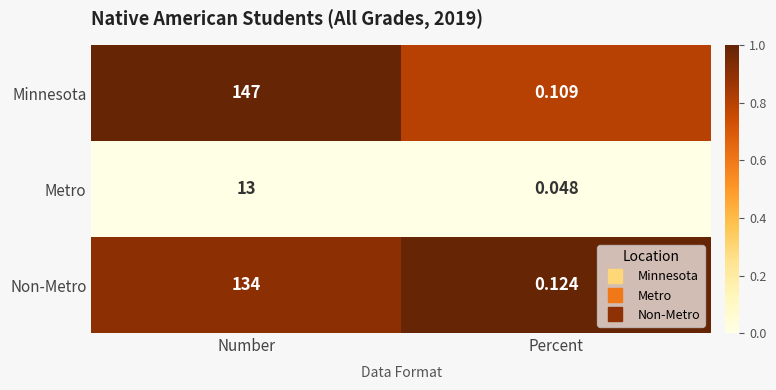

At Number, list the series in order from smallest to largest.

Metro, Non-Metro, Minnesota